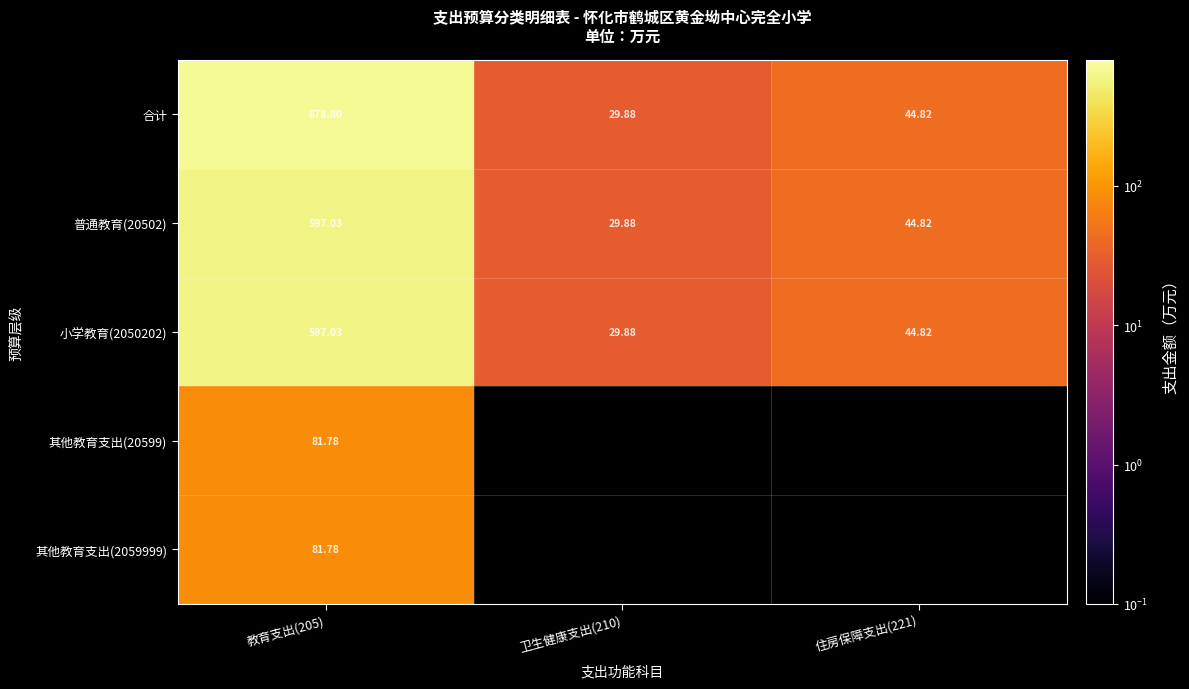

True or false: 合计 has a value of 374.6 at 教育支出(205).

False